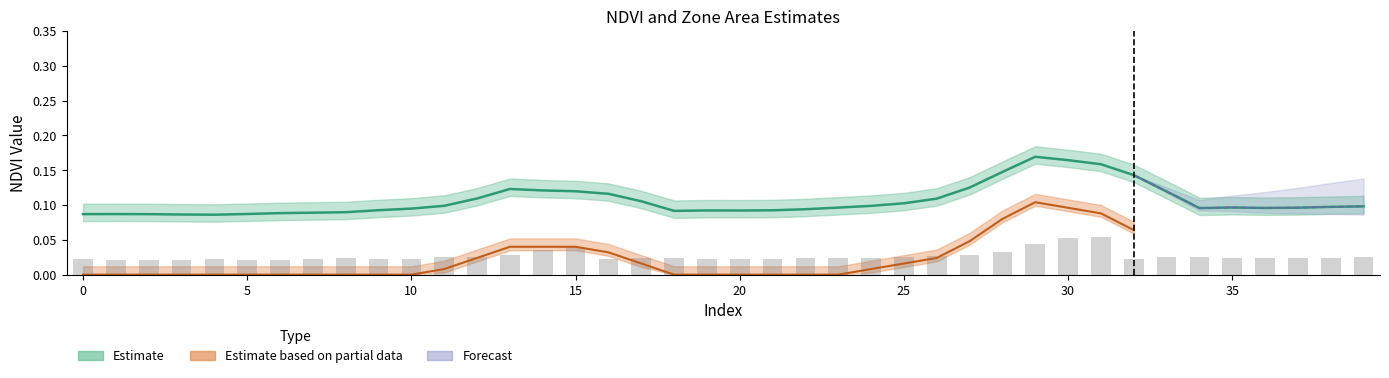

At which category does the chart reach its minimum across all series?

6